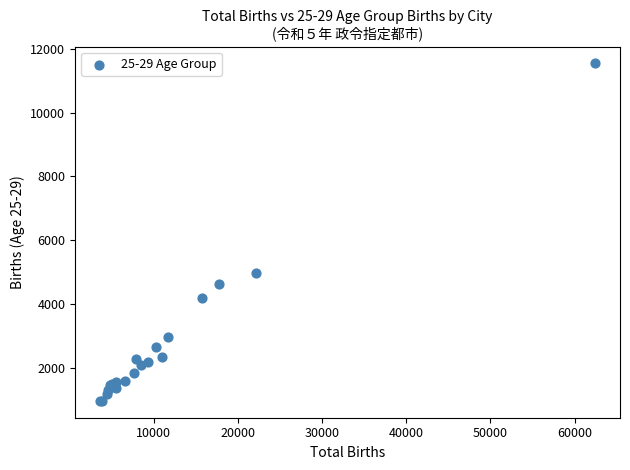

What Y value in the scatter plot is closest to 6248?

4952